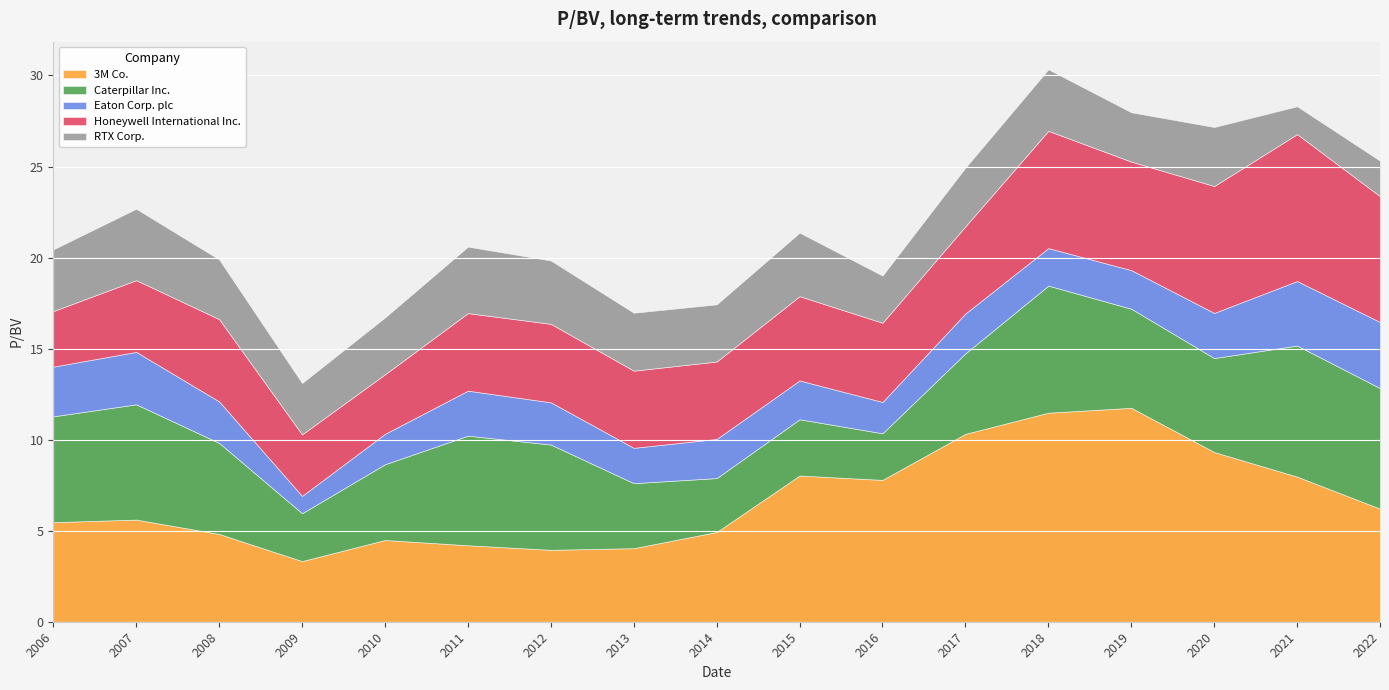

How many data points in Eaton Corp. plc are above 2?

13